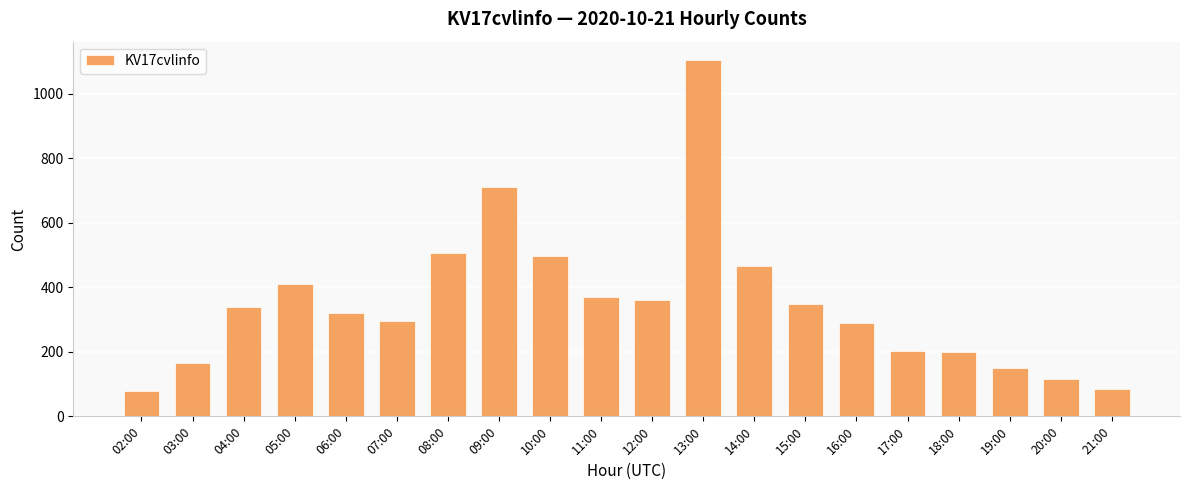

What is the sum of the values at 16:00 and 07:00?

587